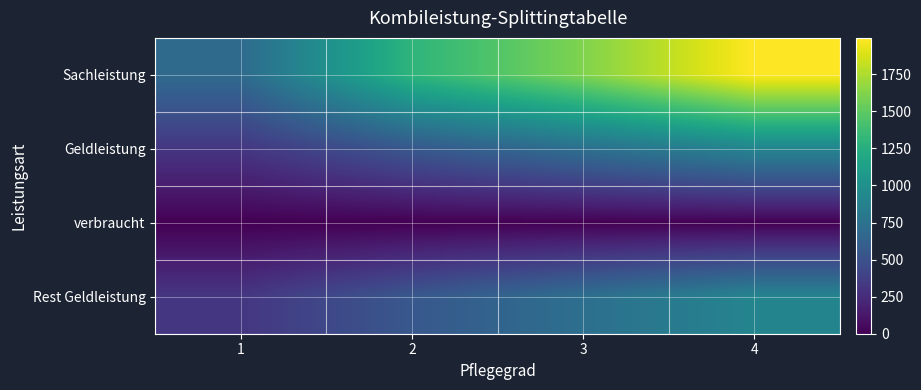

What is the difference between the highest and lowest values at 1?

689